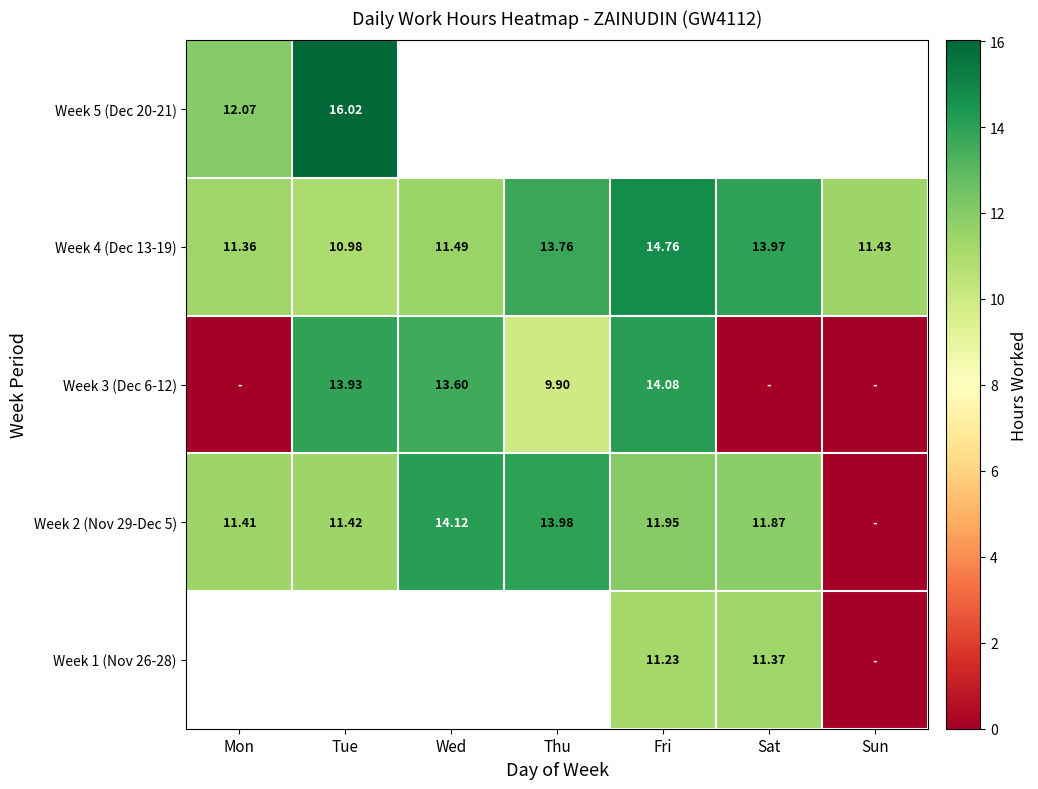

List the labels in order of Week 4 (Dec 13-19) value, largest first.

Fri, Sat, Thu, Wed, Sun, Mon, Tue